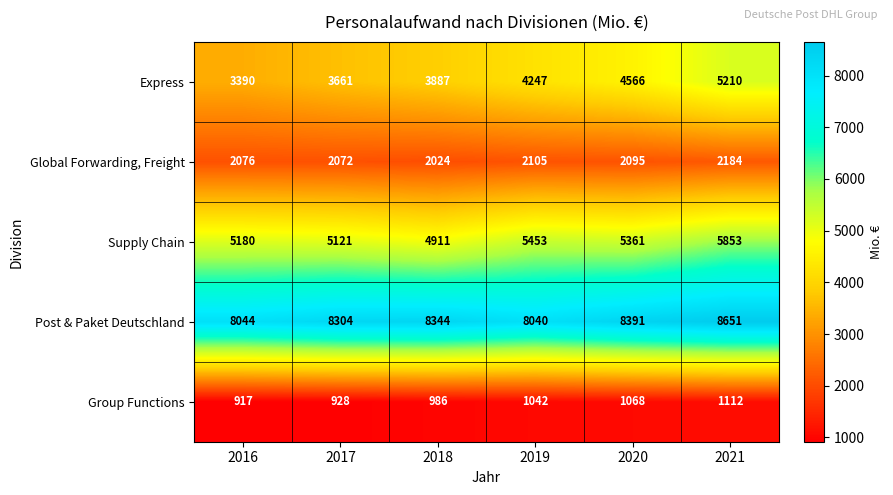

What is the greatest value displayed?

8651